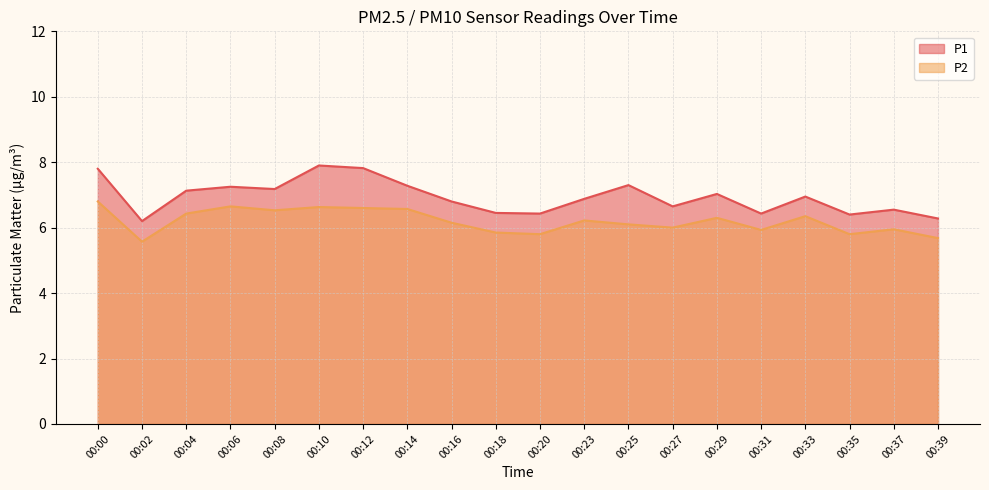

True or false: P2 and P1 intersect in this chart.

False